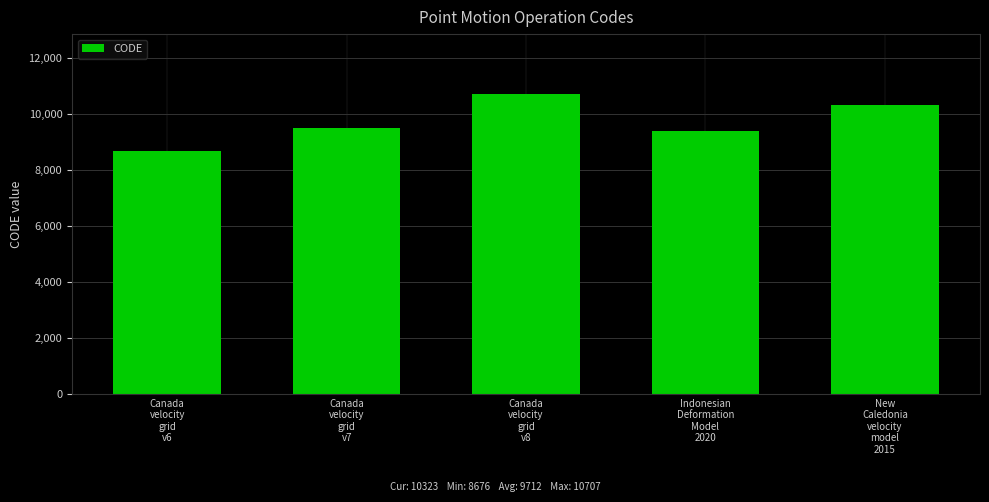

What is the greatest value displayed?

10707